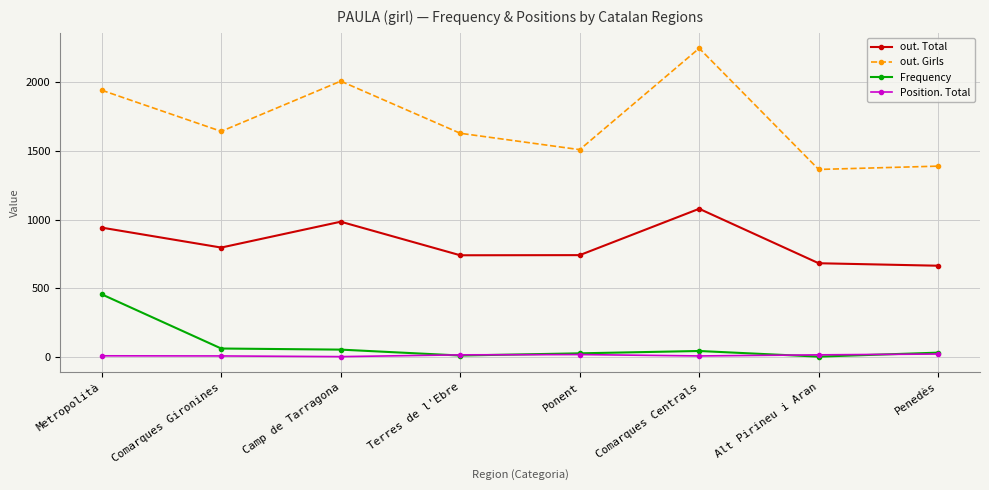

What position from the left is Comarques Gironines?

2